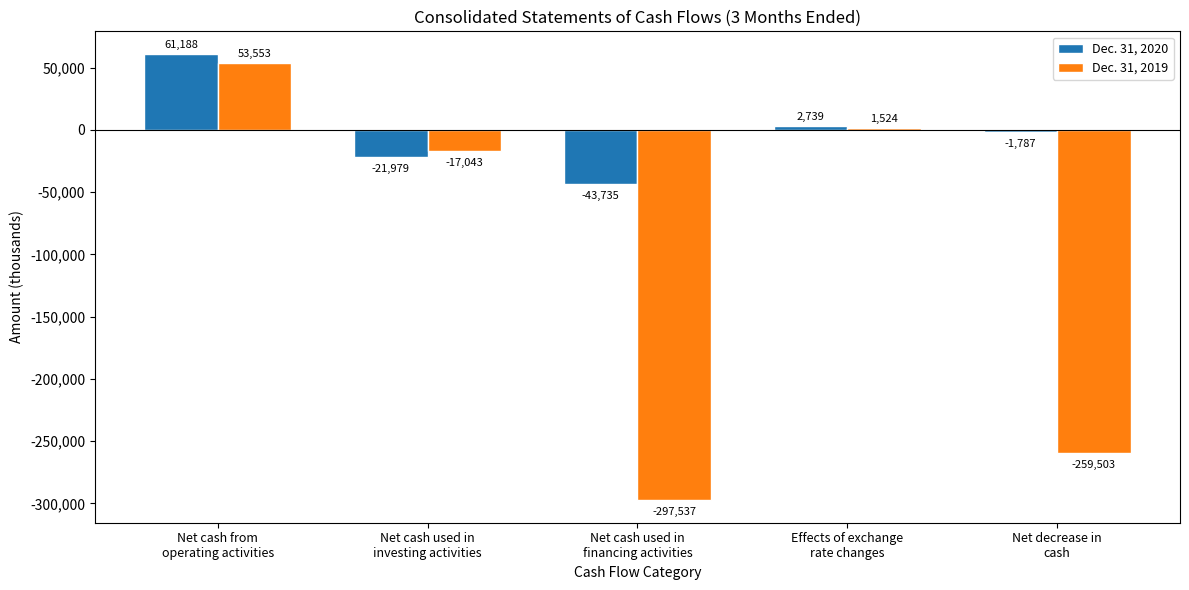

Where does the Dec. 31, 2020 series first go above -1787?

Net cash from
operating activities